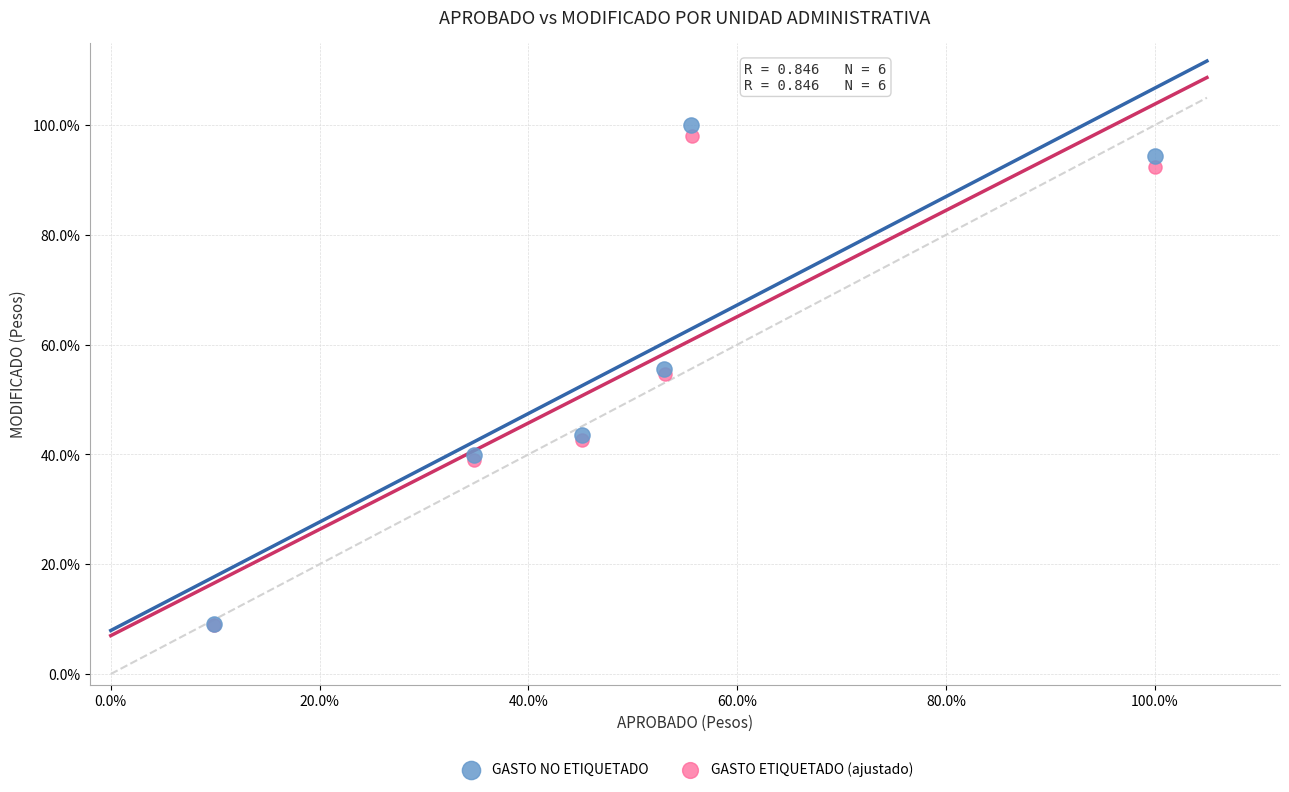

What are all the series names shown in the legend?

GASTO NO ETIQUETADO, GASTO ETIQUETADO (ajustado)